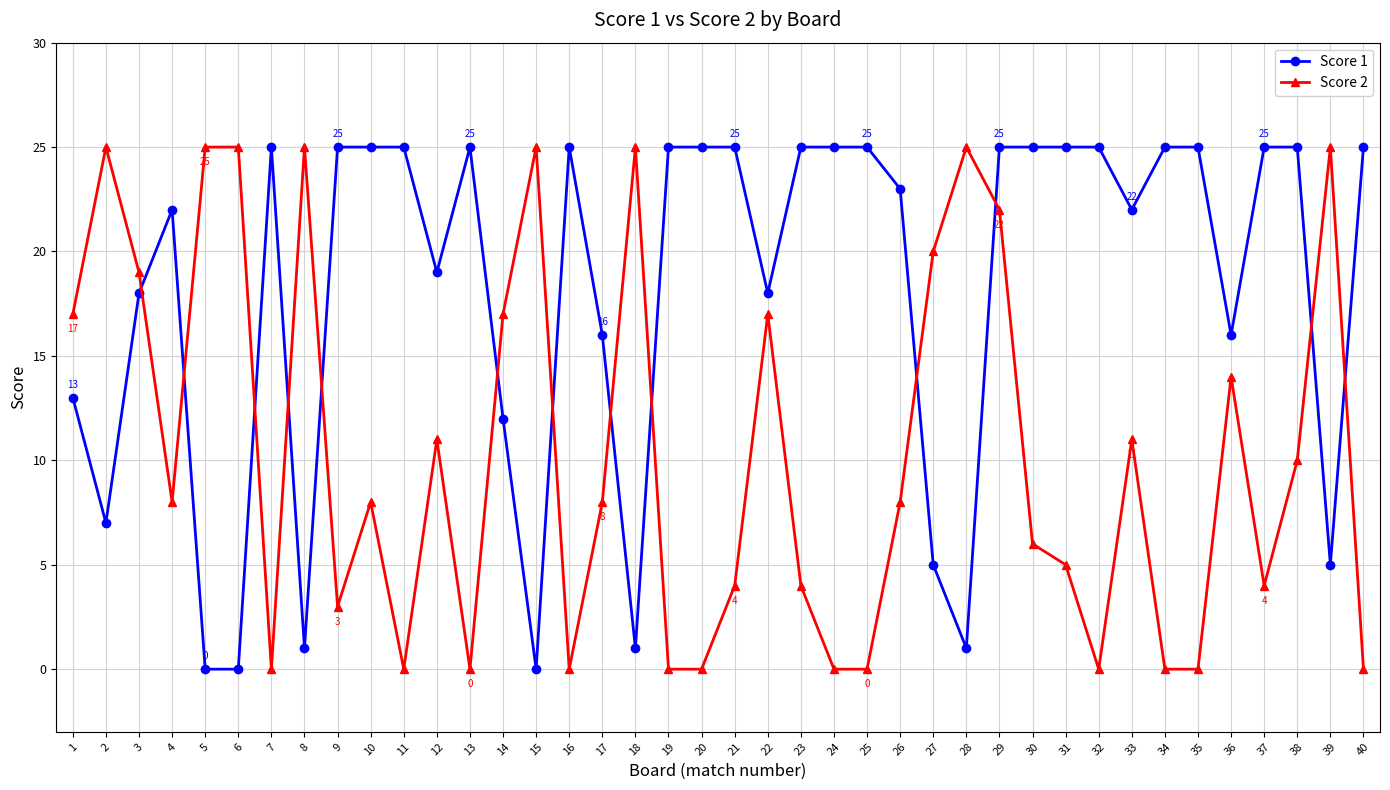

What is the sum of the Score 2 values at 11 and 8?

25